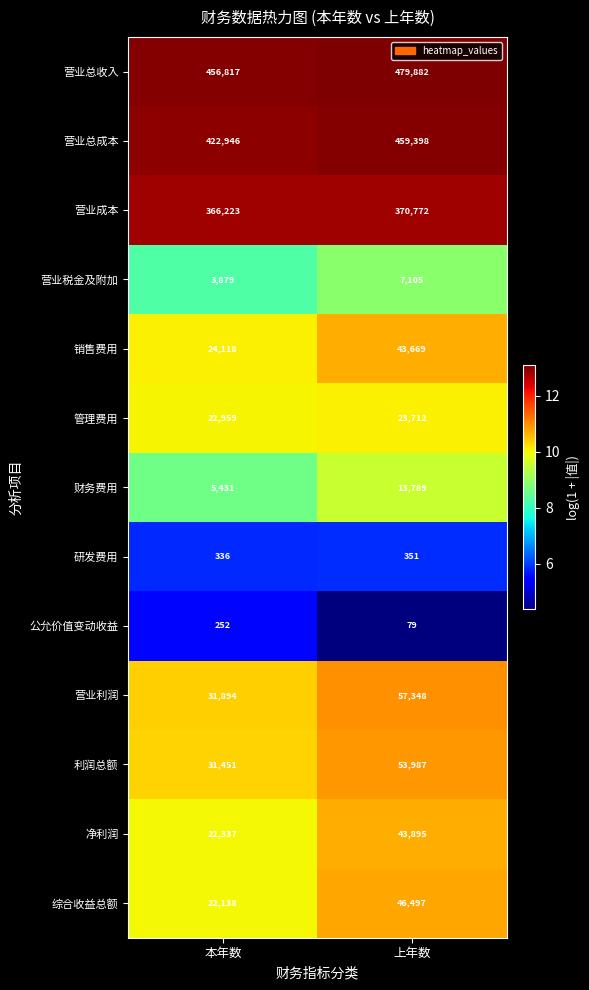

Which category has the highest value across all series?

上年数